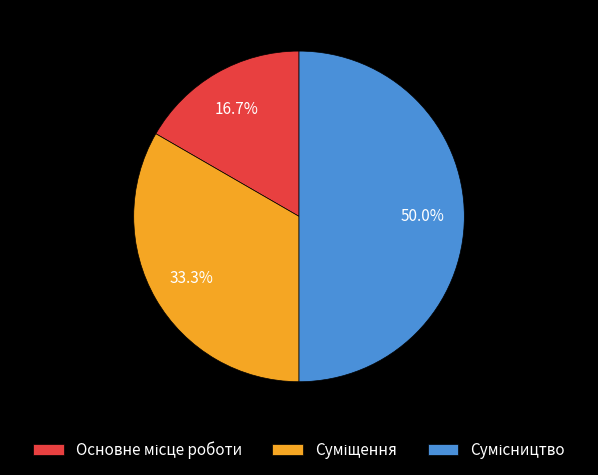

Does Суміщення account for over 50% of the chart?

No